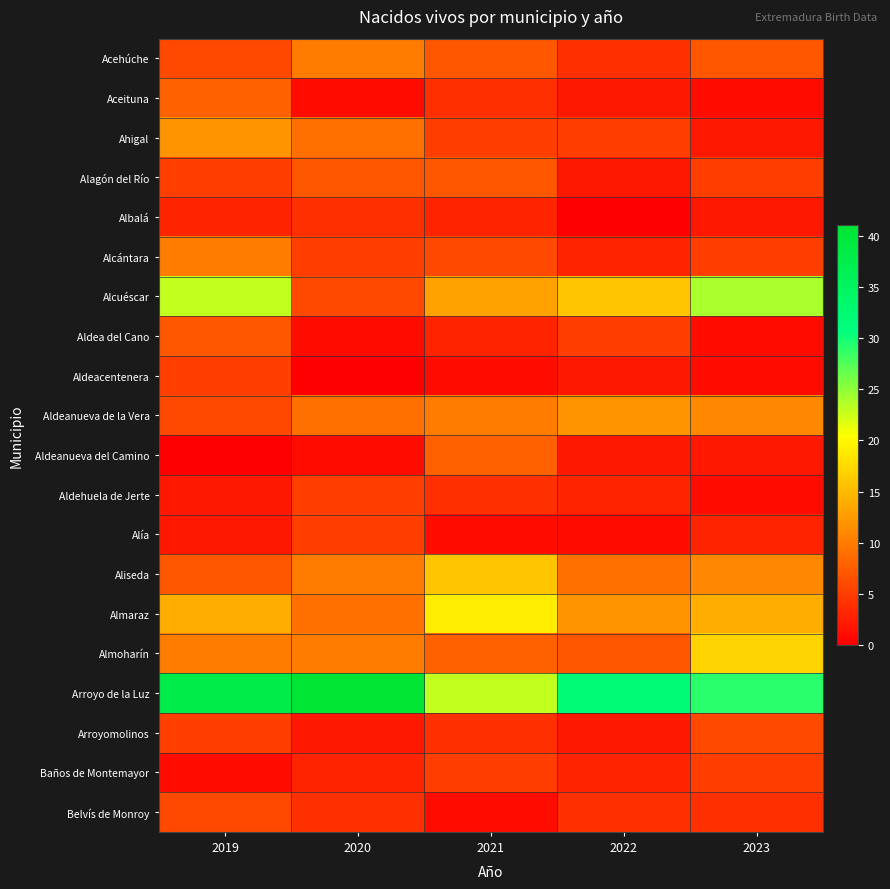

List the series in order of their peak value, lowest first.

Albalá, Aldeacentenera, Aldehuela de Jerte, Alía, Baños de Montemayor, Arroyomolinos, Belvís de Monroy, Alagón del Río, Aldea del Cano, Aceituna, Aldeanueva del Camino, Acehúche, Alcántara, Ahigal, Aldeanueva de la Vera, Aliseda, Almoharín, Almaraz, Alcuéscar, Arroyo de la Luz